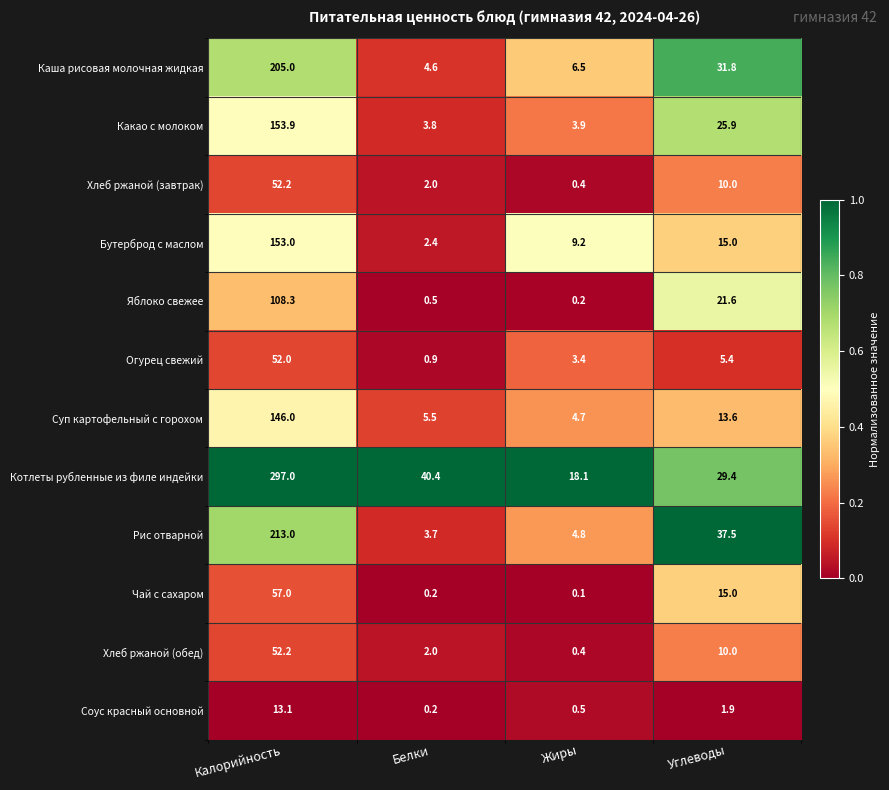

What is the sum of all Хлеб ржаной (обед) values?

64.6